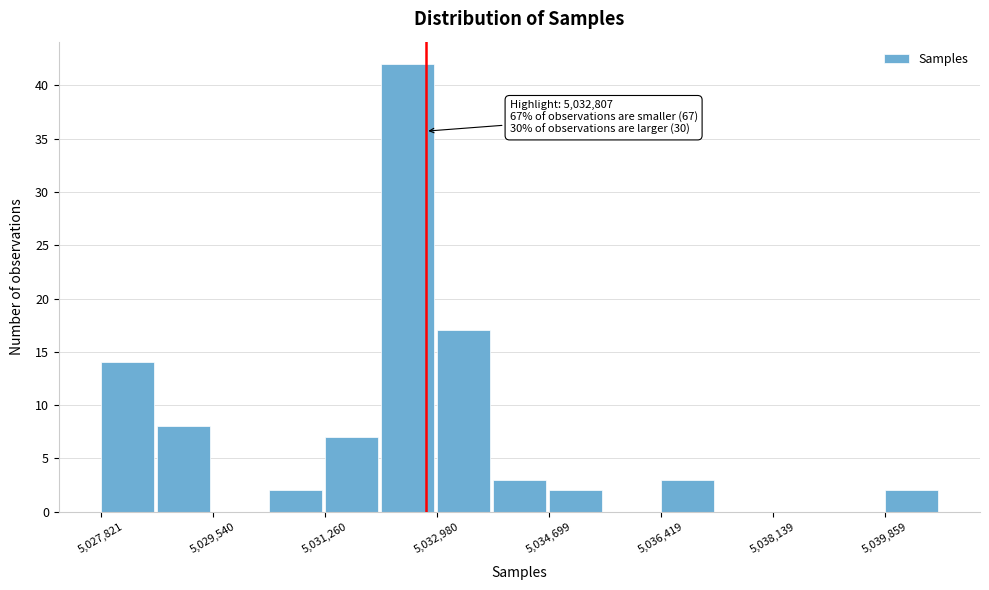

Which range on the x-axis has the tallest bar?

5032200 to 5033000